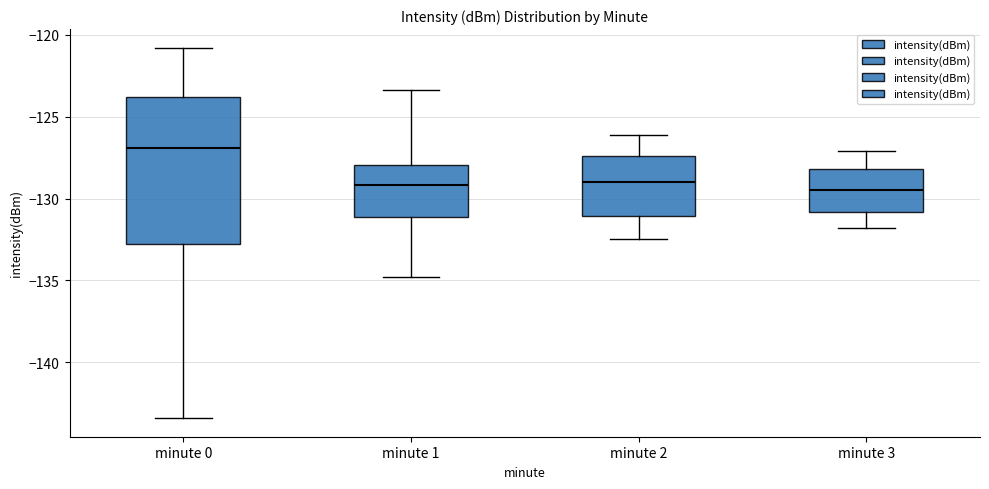

Reading left to right, transcribe this box plot: for each box, give where its median line is, the range the box spans, and where its two whiskers end, as read against the y-axis. The values are not printed on the chart, so give them approximately, as read against the axis.

minute 0: median -127.0, box -133.0 to -124.0, whiskers -143.5 to -121.0
minute 1: median -129.0, box -131.0 to -128.0, whiskers -135.0 to -123.5
minute 2: median -129.0, box -131.0 to -127.5, whiskers -132.5 to -126.0
minute 3: median -129.5, box -131.0 to -128.0, whiskers -132.0 to -127.0